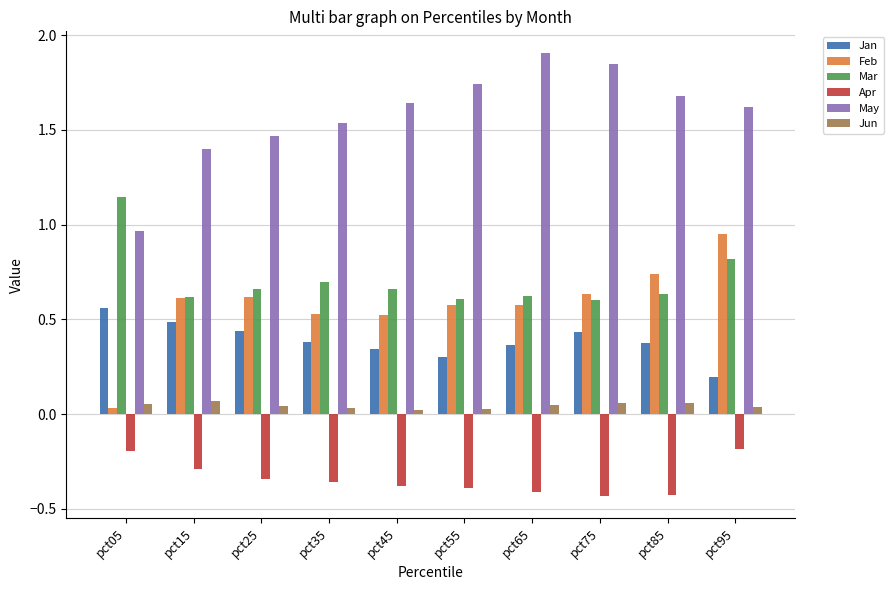

Rank the series by their maximum value, from highest to lowest.

May, Mar, Feb, Jan, Jun, Apr